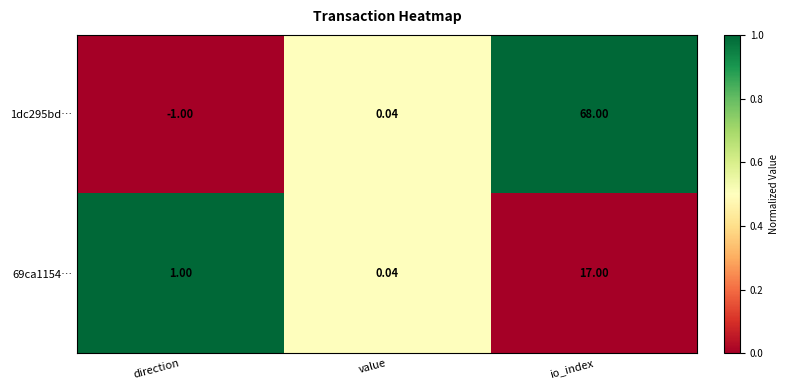

Which category has the highest value in the 1dc295bd… series?

io_index